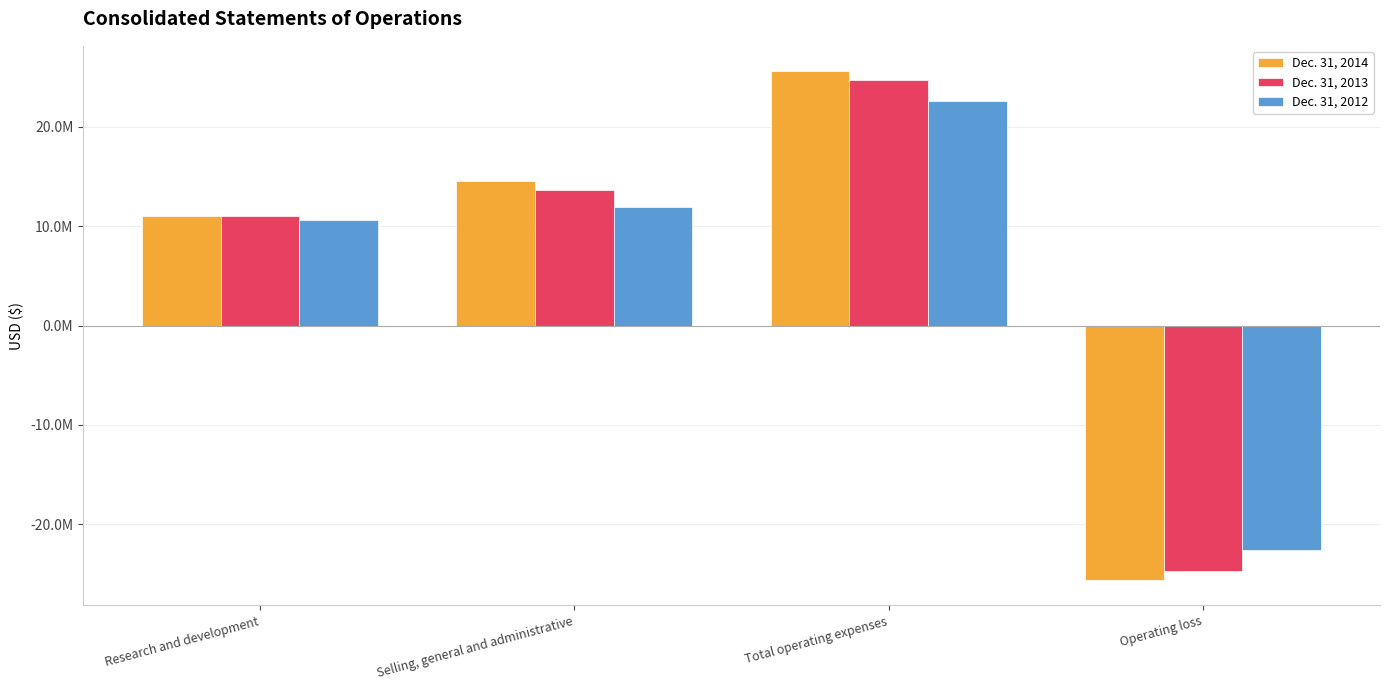

Are the bars horizontal?

No